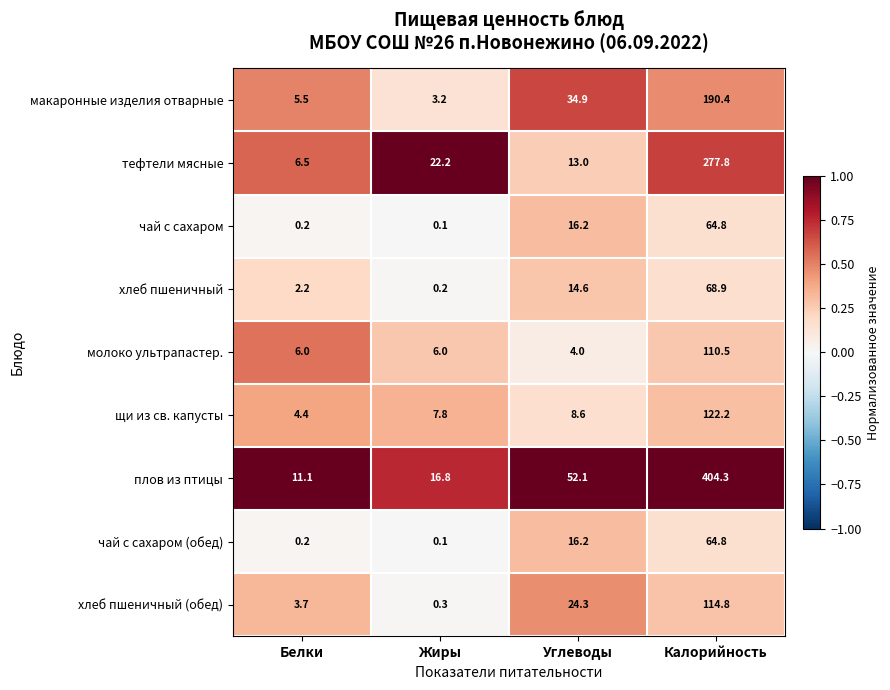

Is the value of чай с сахаром (обед) at Жиры greater than the value of макаронные изделия отварные at Жиры?

No